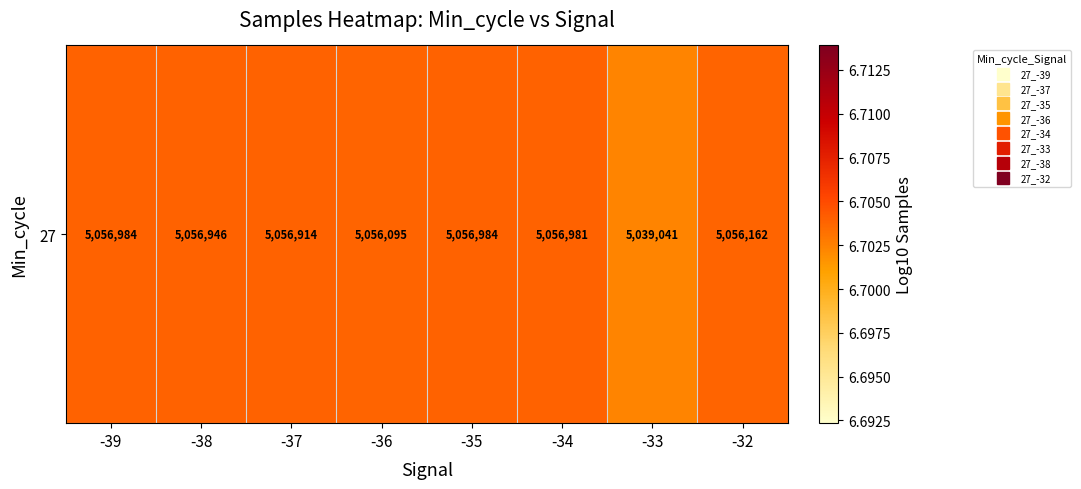

Which has a higher value, -36 or -34?

-34